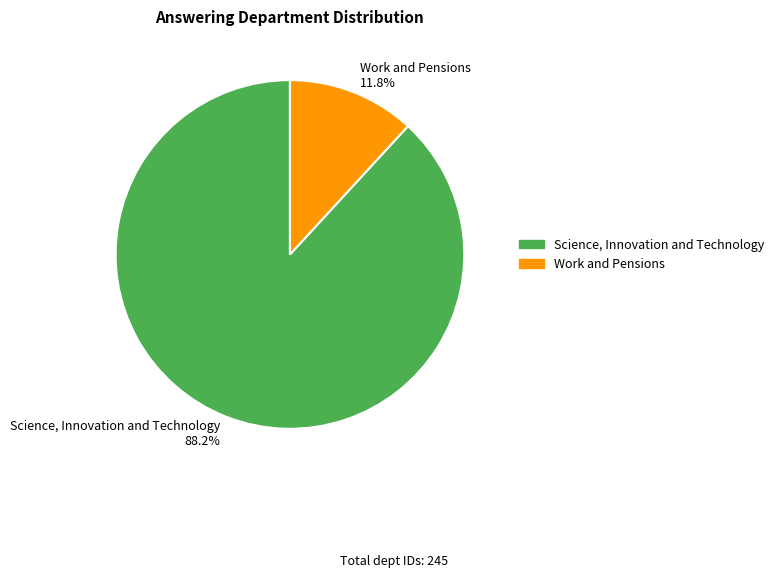

Is it true that Work and Pensions is 23% of the pie?

False